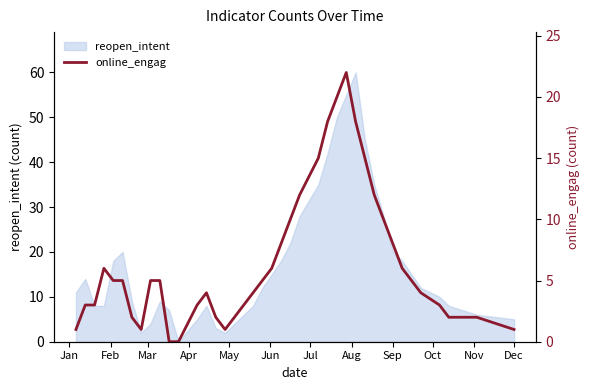

Is it true that the value at 17 is 5?

False